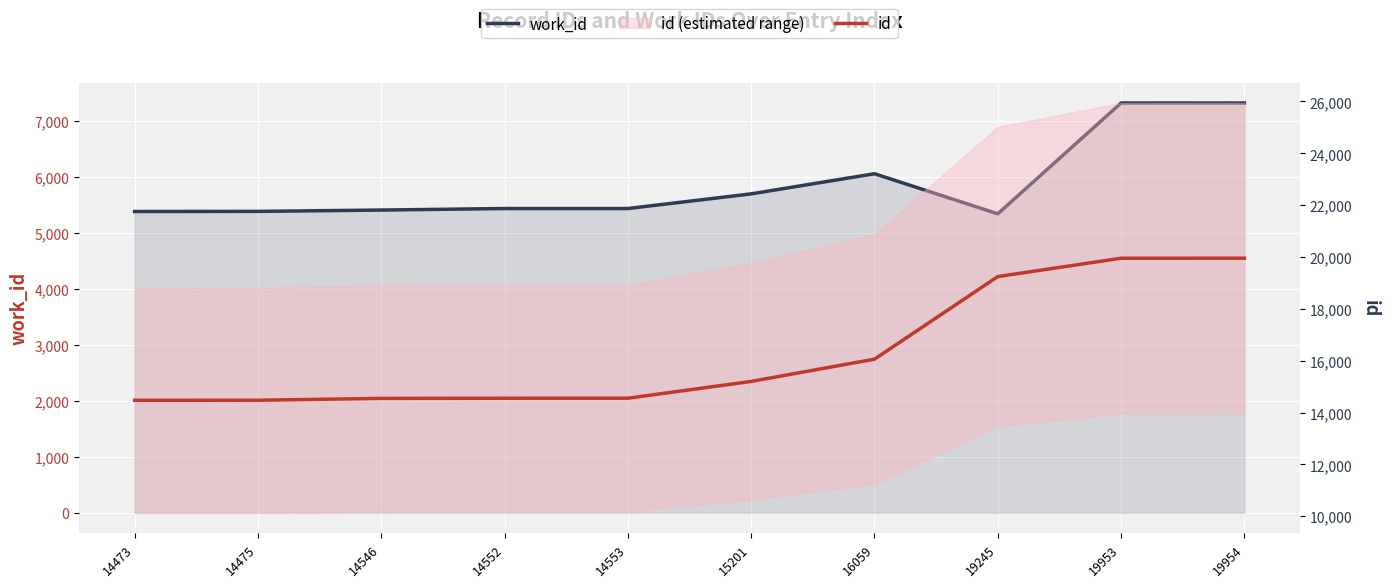

Between 14552 and 15201, which series saw the biggest shift?

id